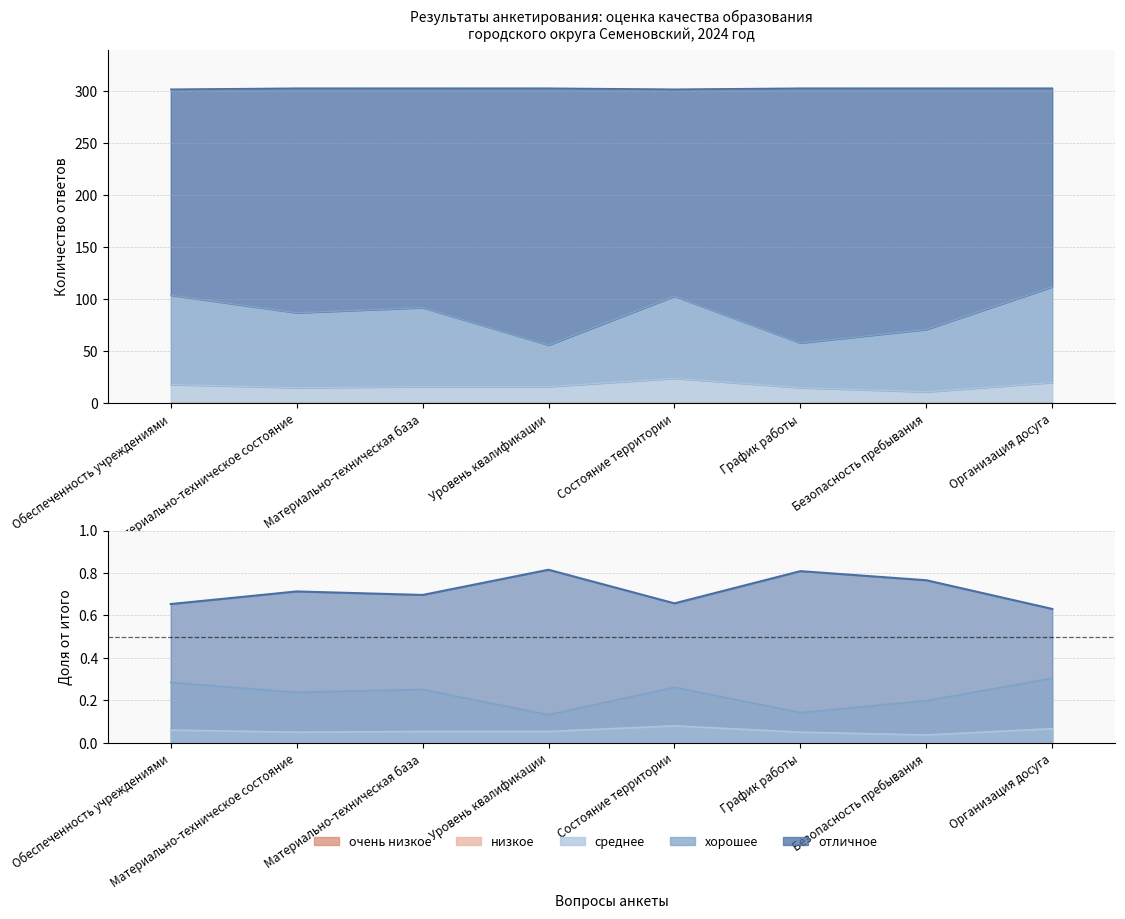

Does the chart have visible grid lines?

Yes